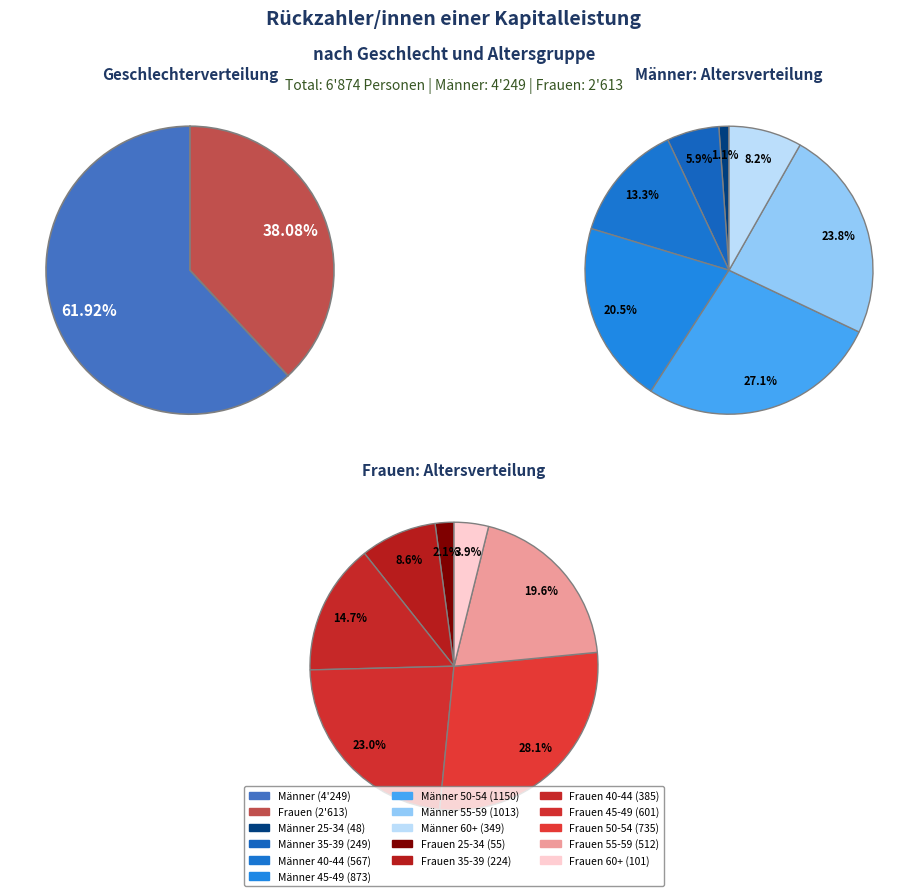

What percentage is the Männer slice, to the nearest percent?

62%